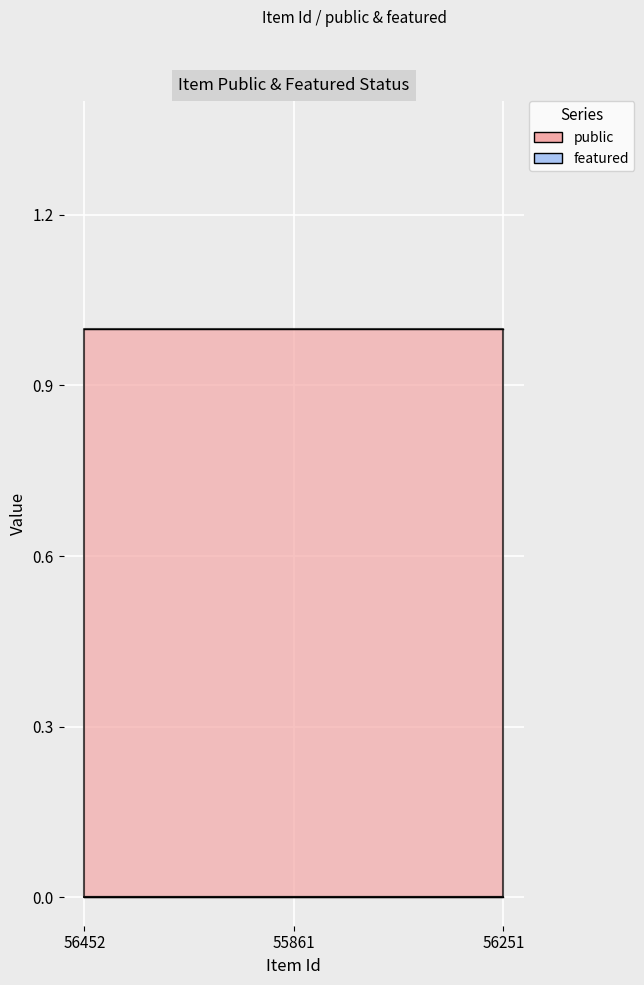

What is the maximum value for public?

1